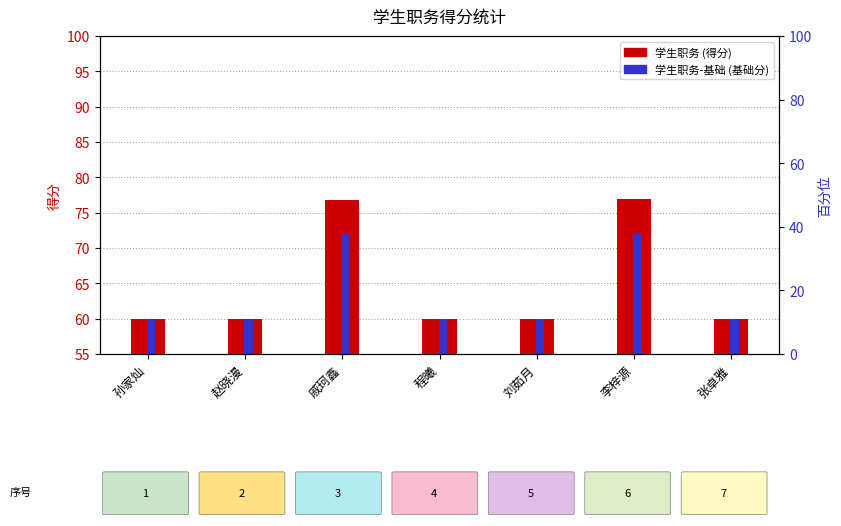

What is the total value across all series at 程曦?

120.0